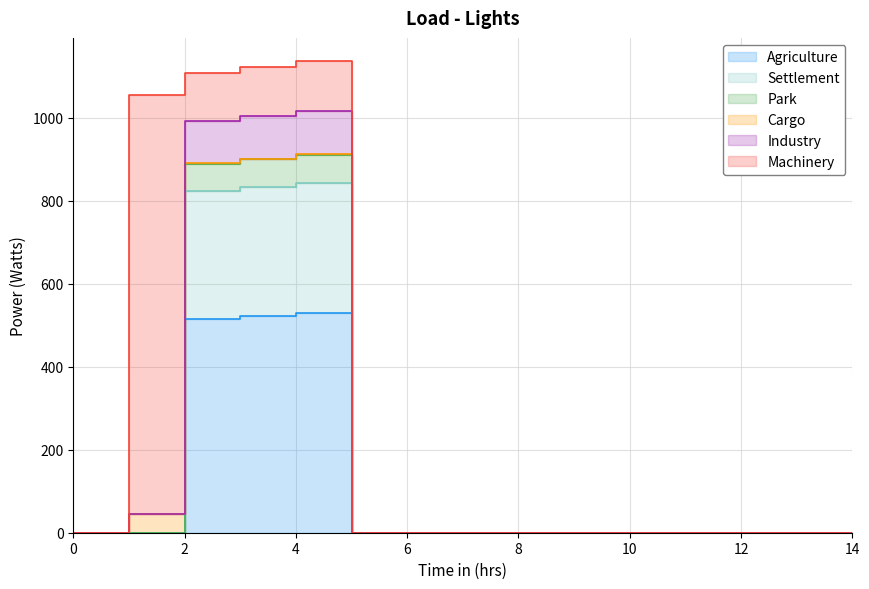

At which category does Agriculture reach its first local peak?

4